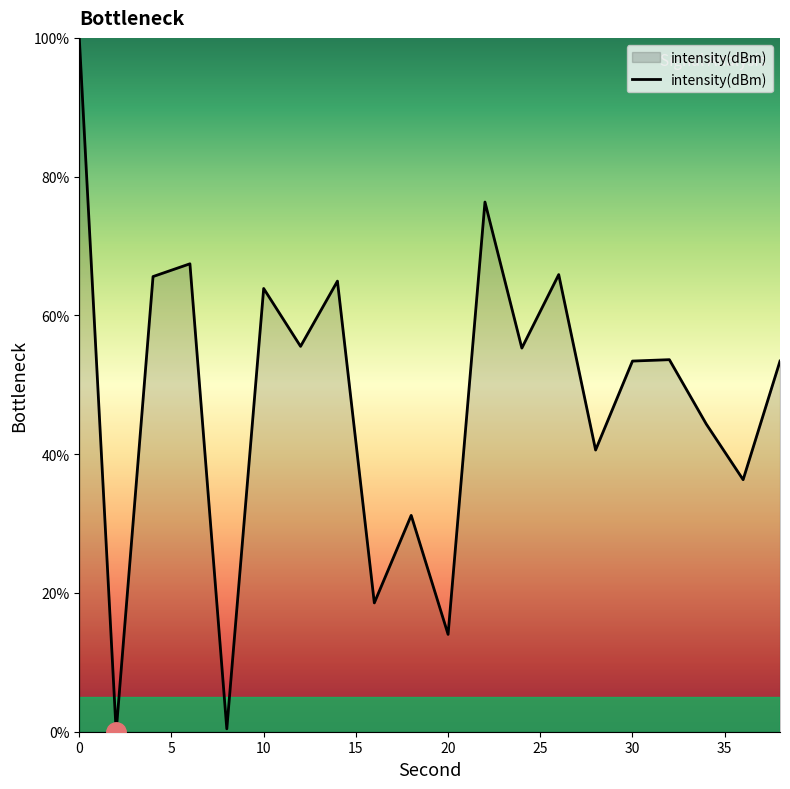

What is the difference between the maximum and minimum values?

100.0